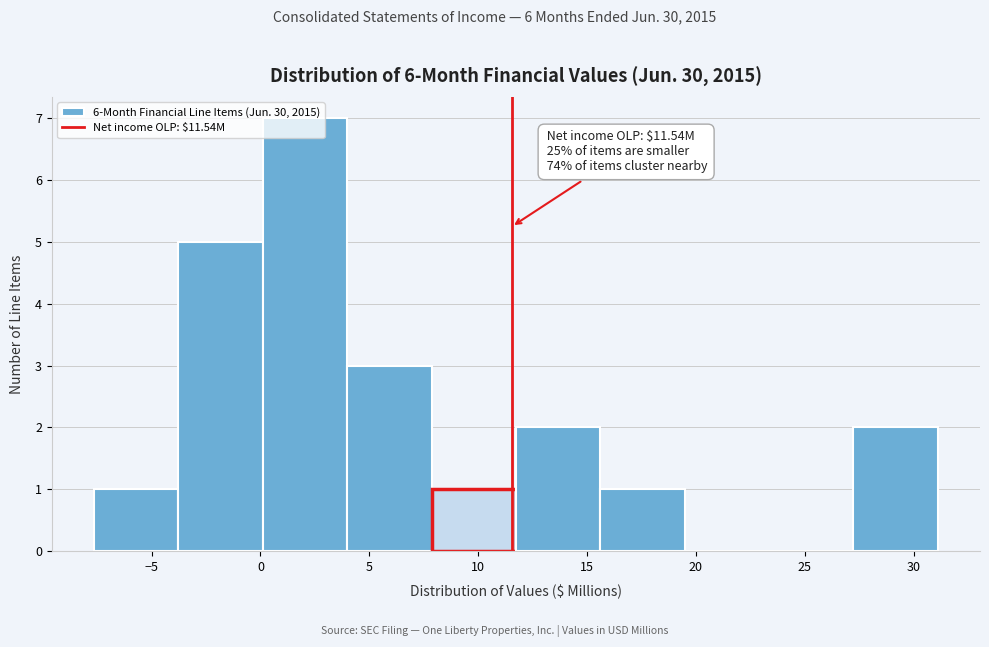

Which range on the x-axis has the tallest bar?

0.0 to 4.0